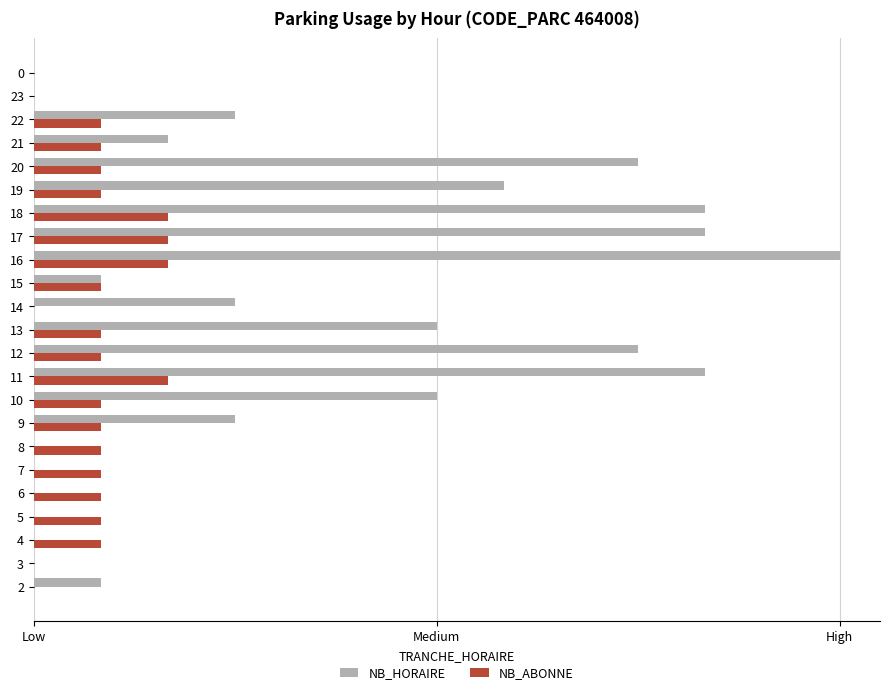

Is the value of NB_ABONNE at 5 greater than the value of NB_HORAIRE at 15?

No